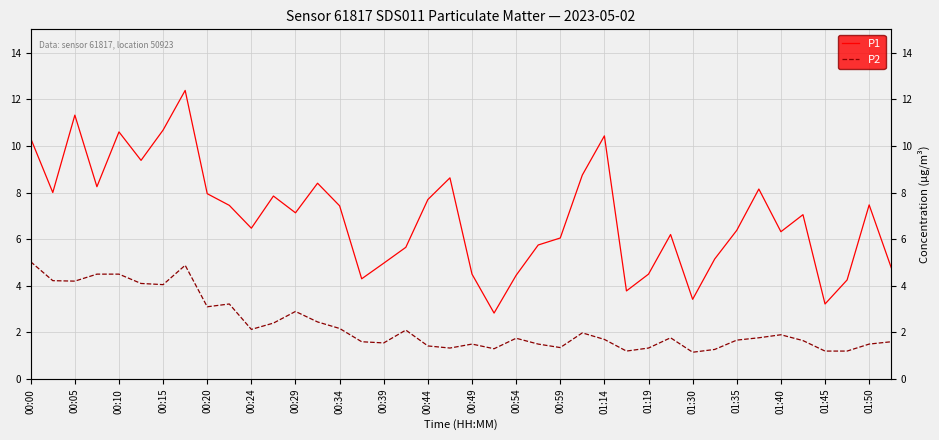

Between 27 and 31, which series saw the biggest shift?

P1